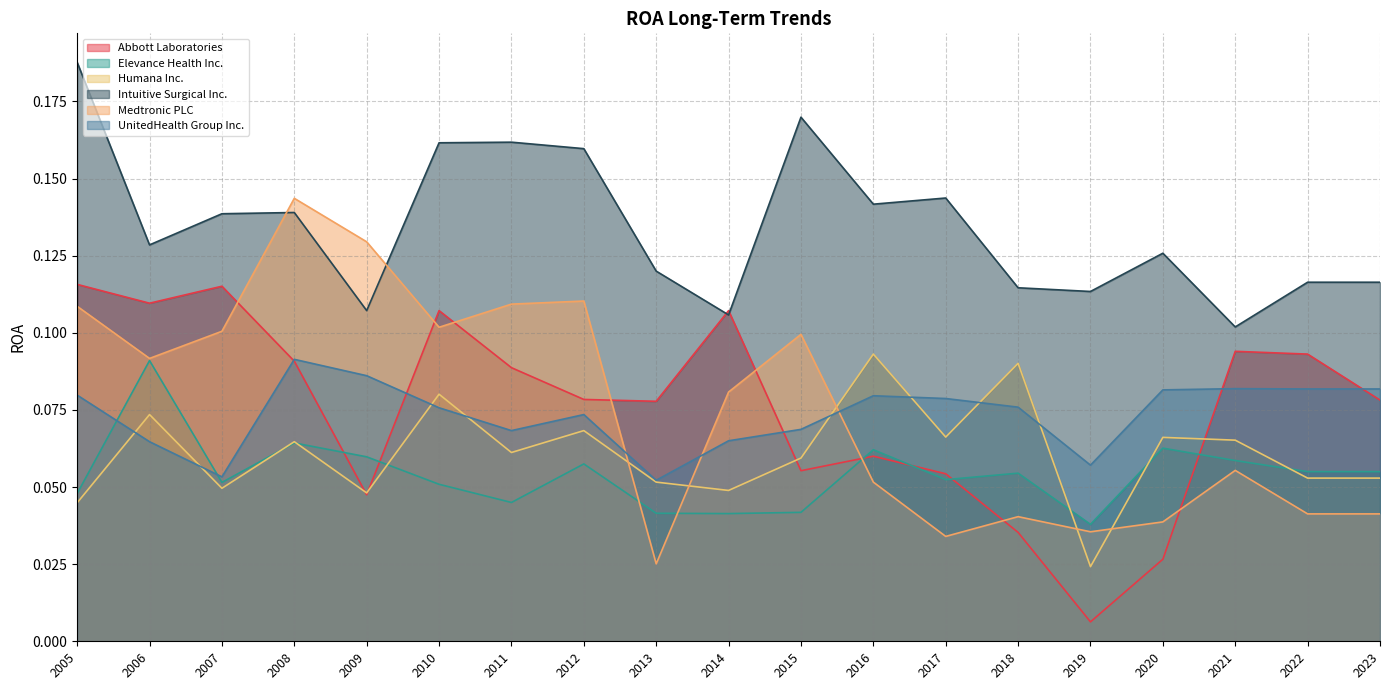

Where is the first local maximum for Humana Inc.?

2006